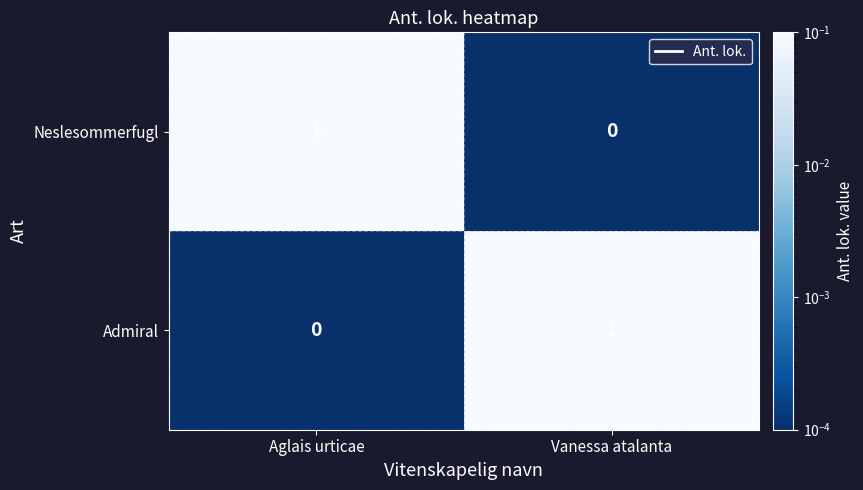

The Neslesommerfugl series shows 2 at Aglais urticae. True or false?

False